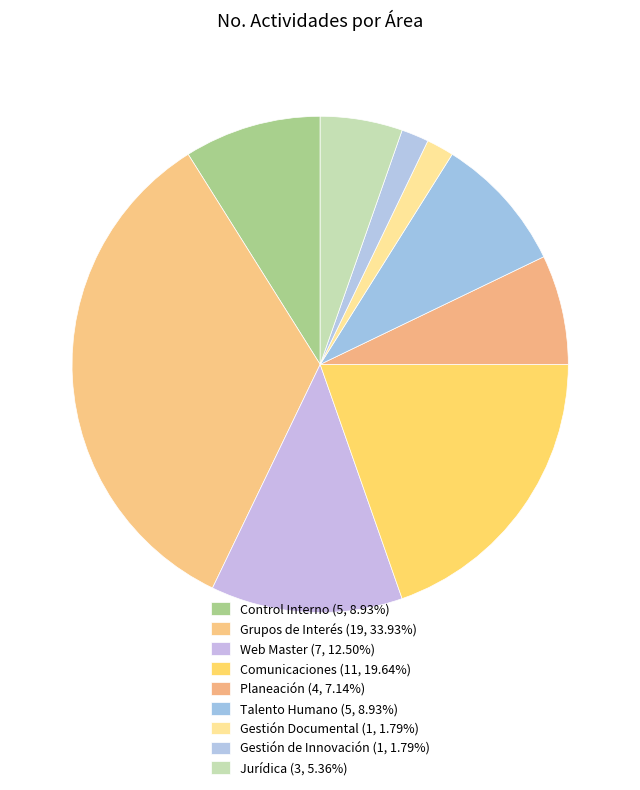

How much of the chart is everything except Comunicaciones?

80.4%